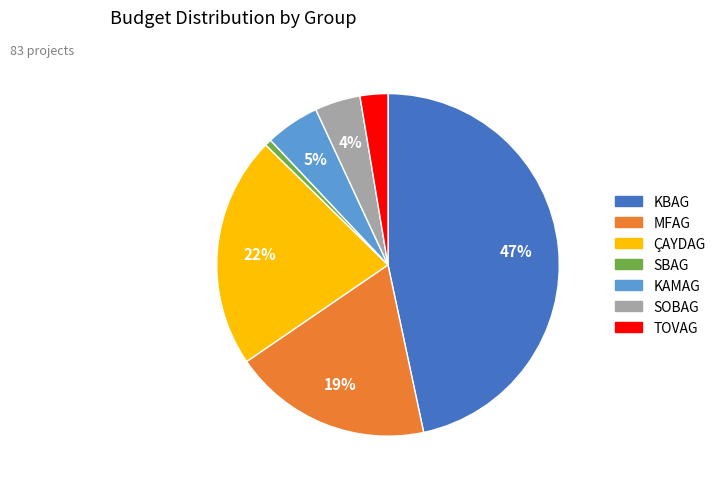

Do SOBAG and KBAG together represent more than half of the pie?

Yes